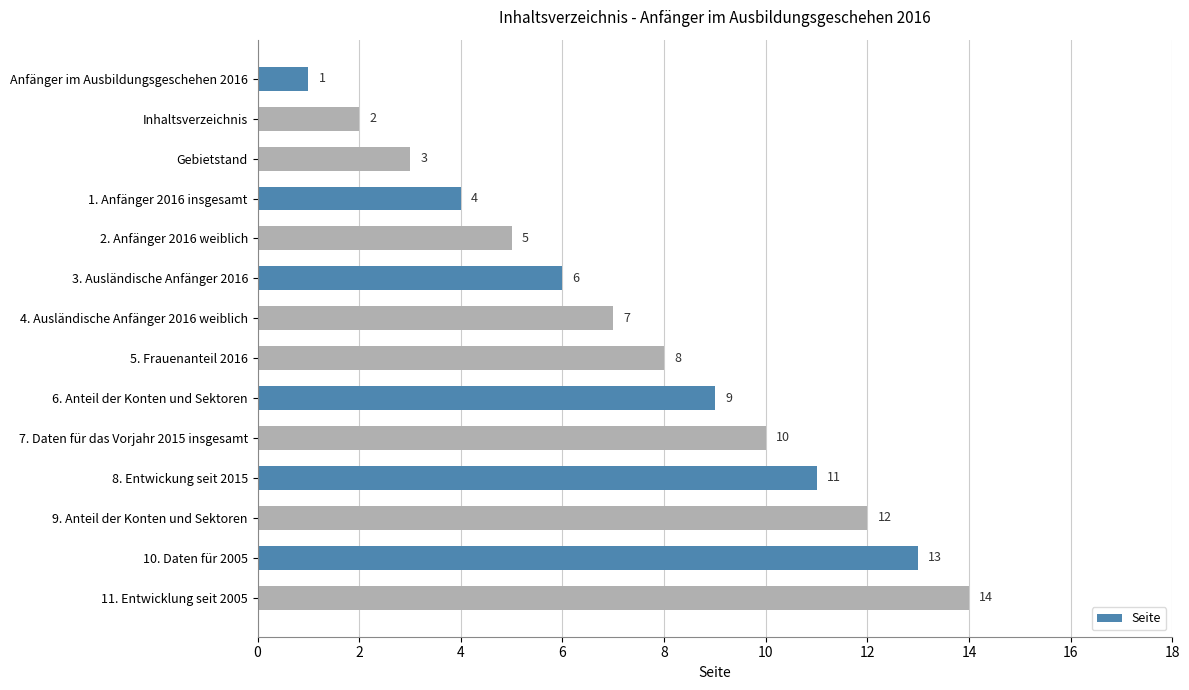

What is the difference between the maximum and minimum values?

13